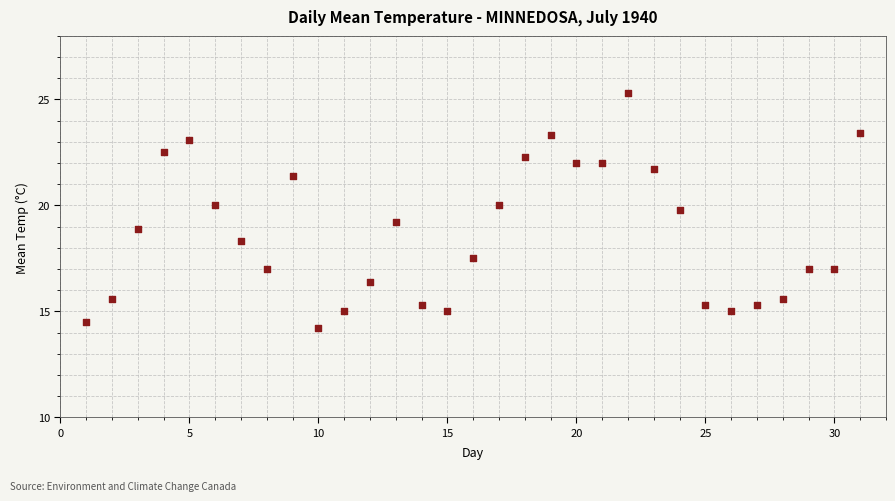

What is the range of Y values (max minus min)?

11.1